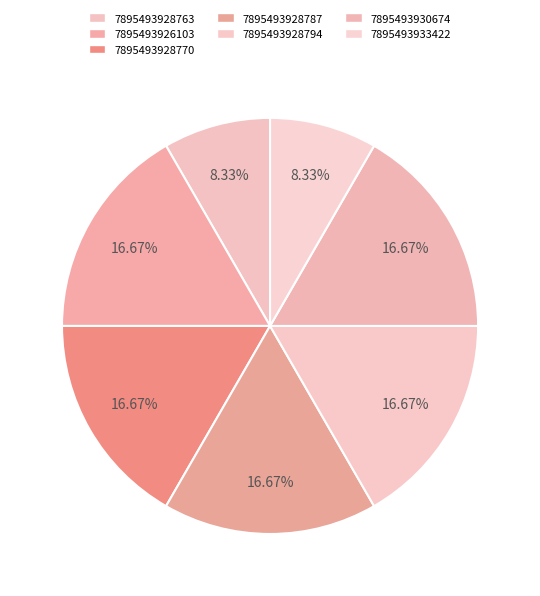

Is it true that 7895493928787 is 17% of the pie?

True